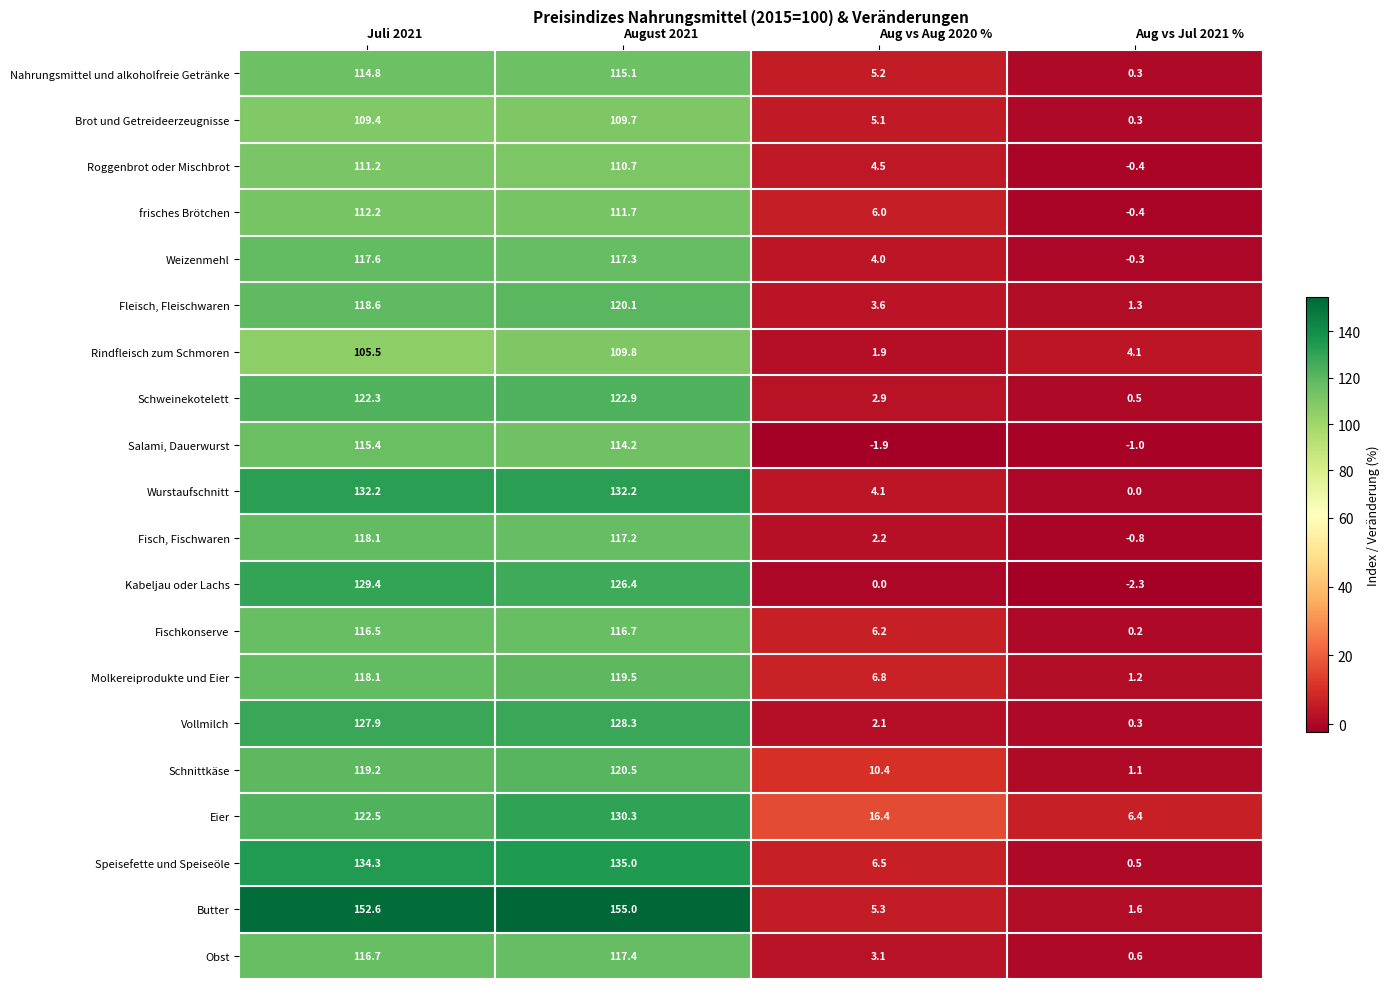

At which label does Salami, Dauerwurst first exceed 114?

Juli 2021